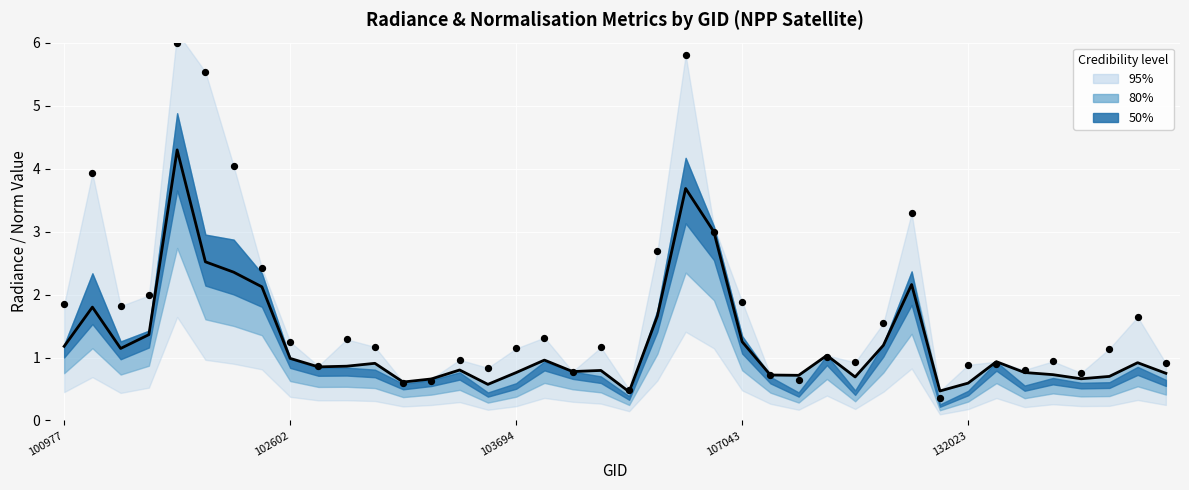

Is the value of dnbrad (observed) at 100977 greater than the value of rade9_aggzone_norm at 7?

No